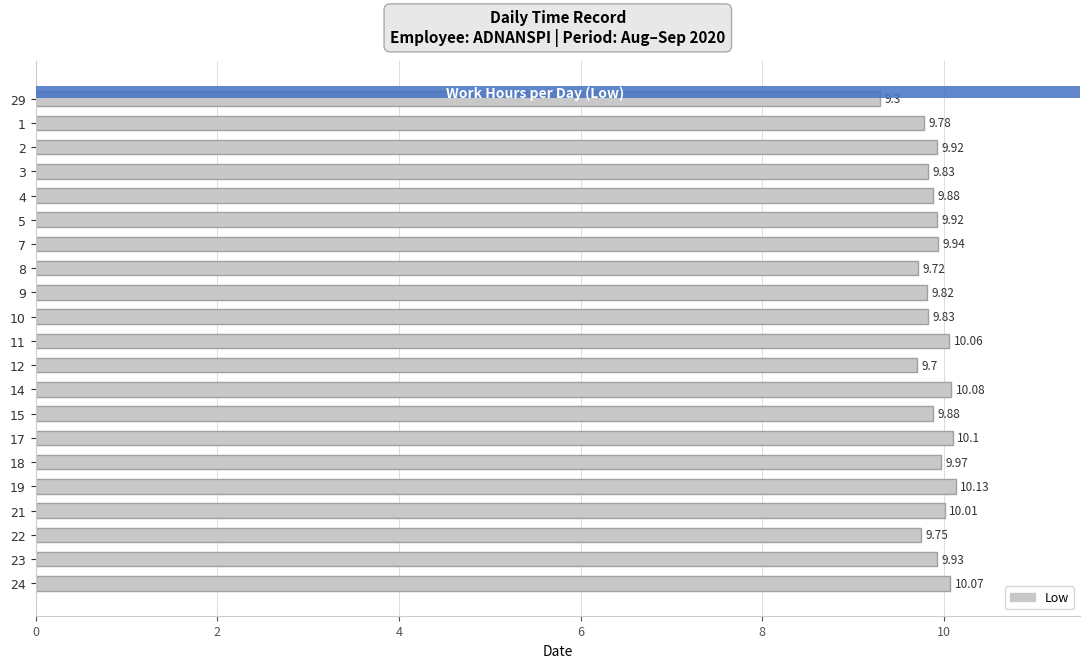

How many bars are there in total?

21